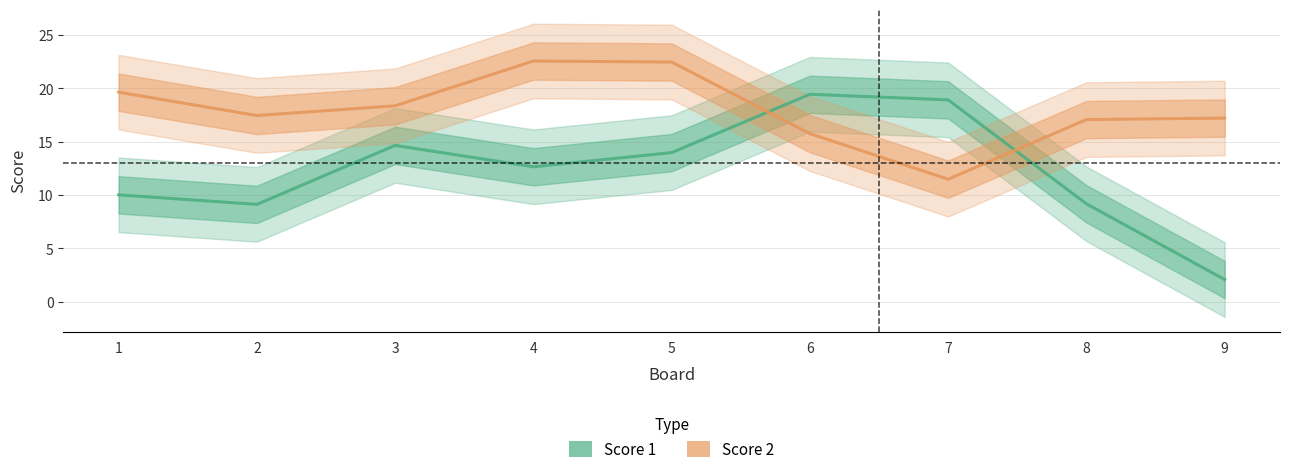

Which series has the largest total across all categories?

Score 2